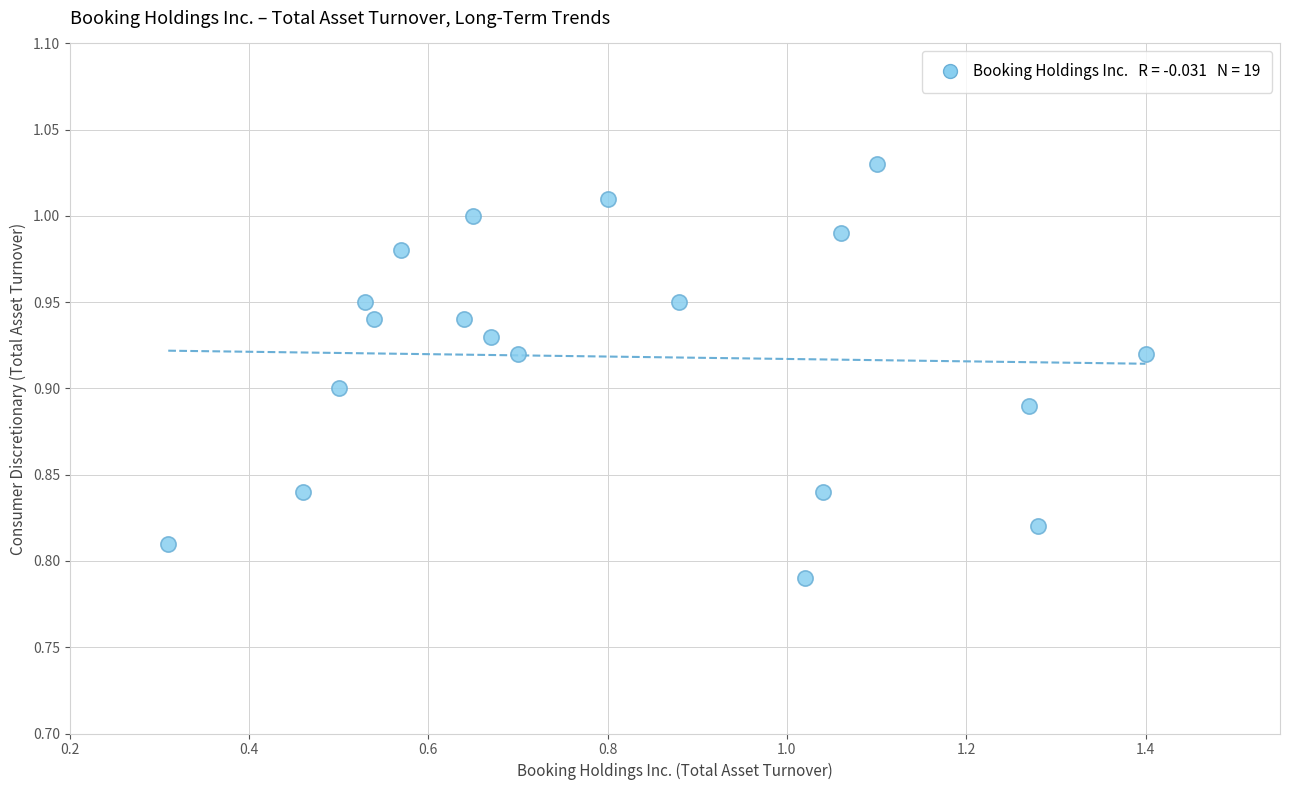

What is the range of X values (max minus min)?

1.1